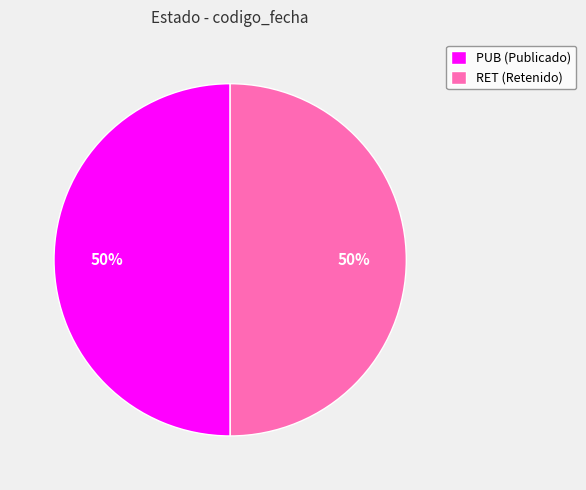

The RET slice represents 41% of the pie. True or false?

False